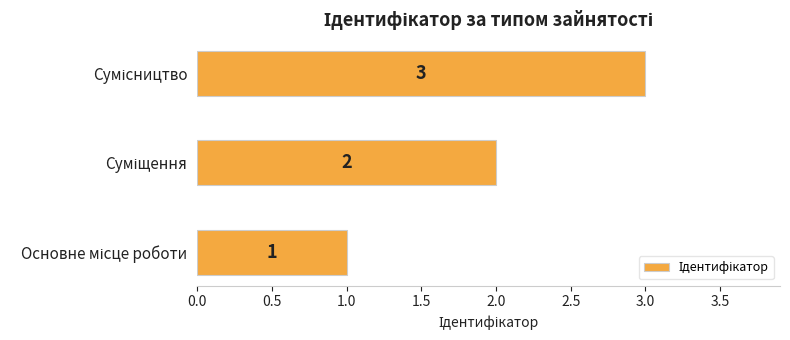

Count the values in the range 1 to 3.

3